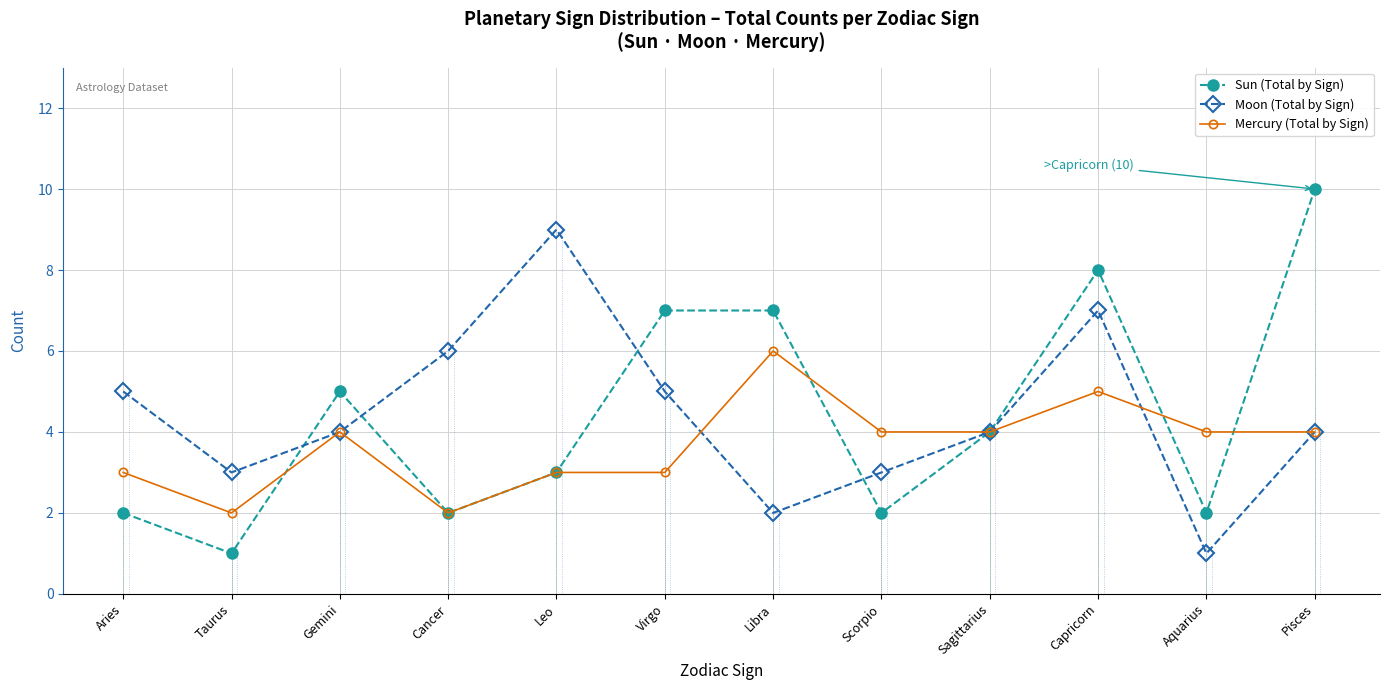

At which category is the sum across all series the highest?

Capricorn